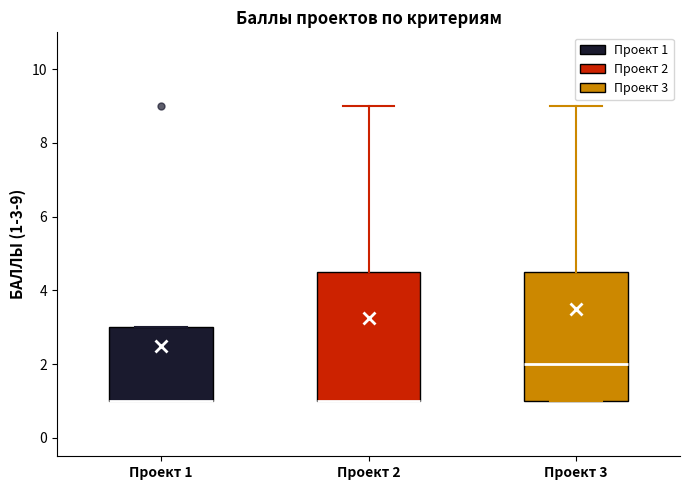

Where does the median line of the box for Проект 3 sit on the y-axis? The values are not printed on the chart, so give them approximately, as read against the axis.

2.0